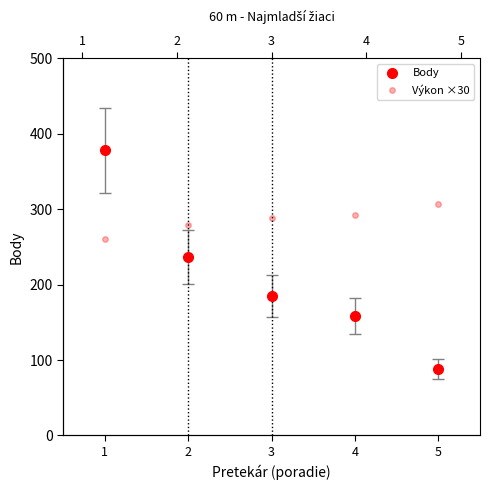

Reading right to left, transcribe all the data shown in this chart.

Body: 5=88.0	4=158.0	3=185.0	2=237.0	1=378.0
Výkon ×30: 5=307.2	4=292.8	3=288.0	2=279.6	1=260.4